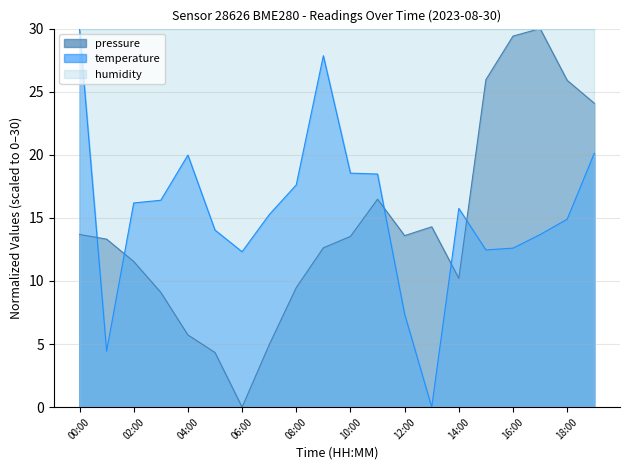

How many values in the pressure series exceed 13?

11